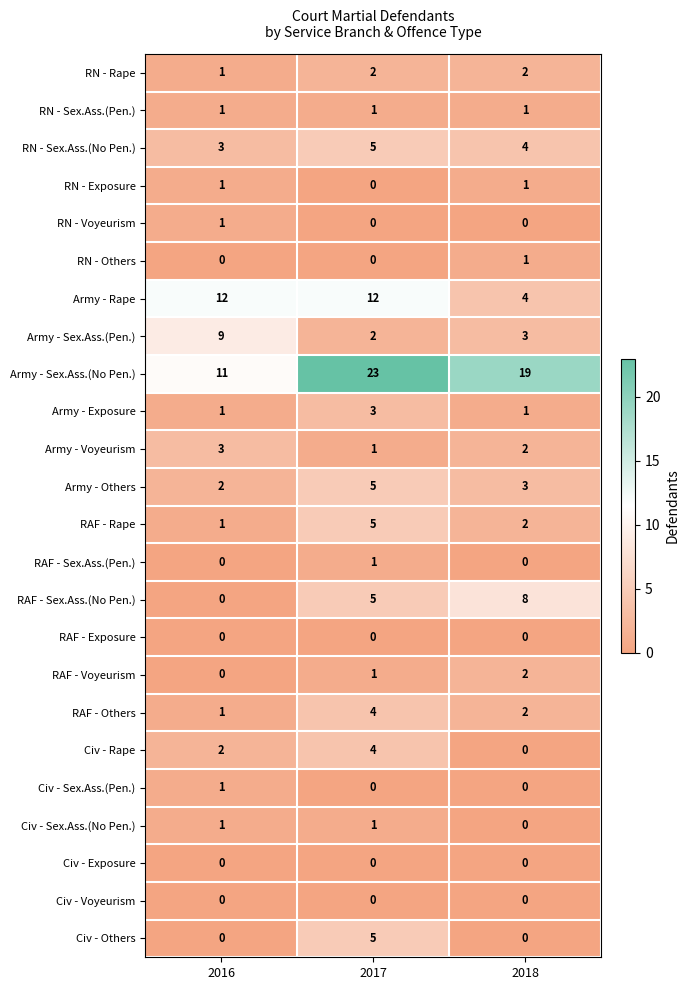

At which category is the sum across all series the highest?

2017